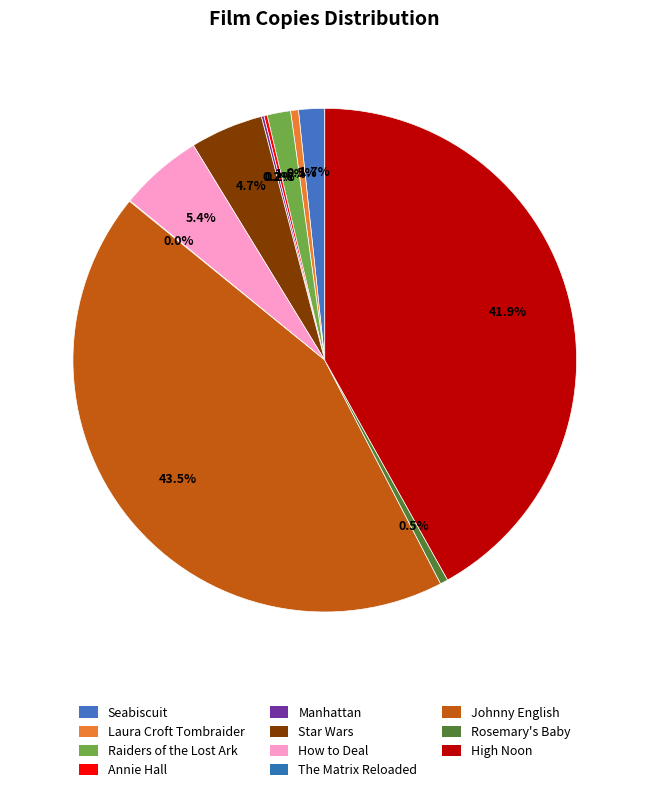

Count the number of slices in the pie.

11